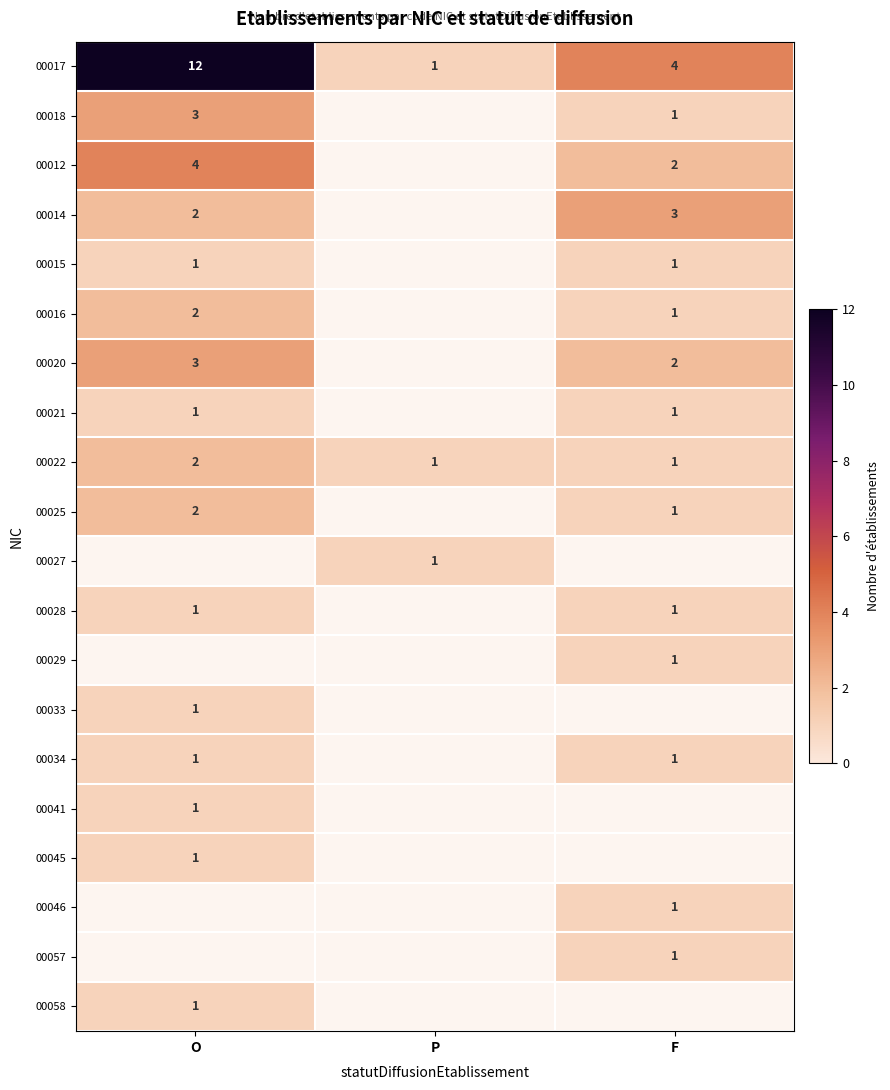

Which has a higher value, O or F?

O